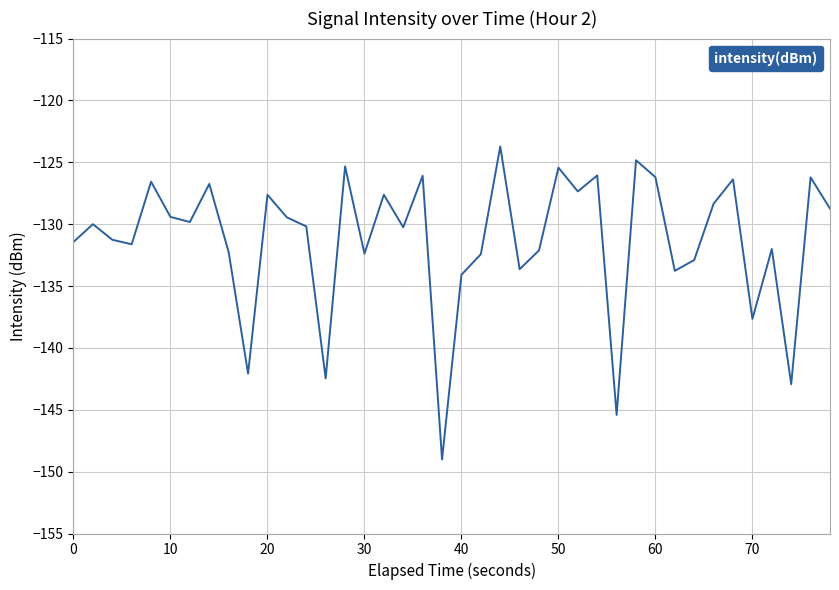

What is the minimum value shown in the chart?

-149.0